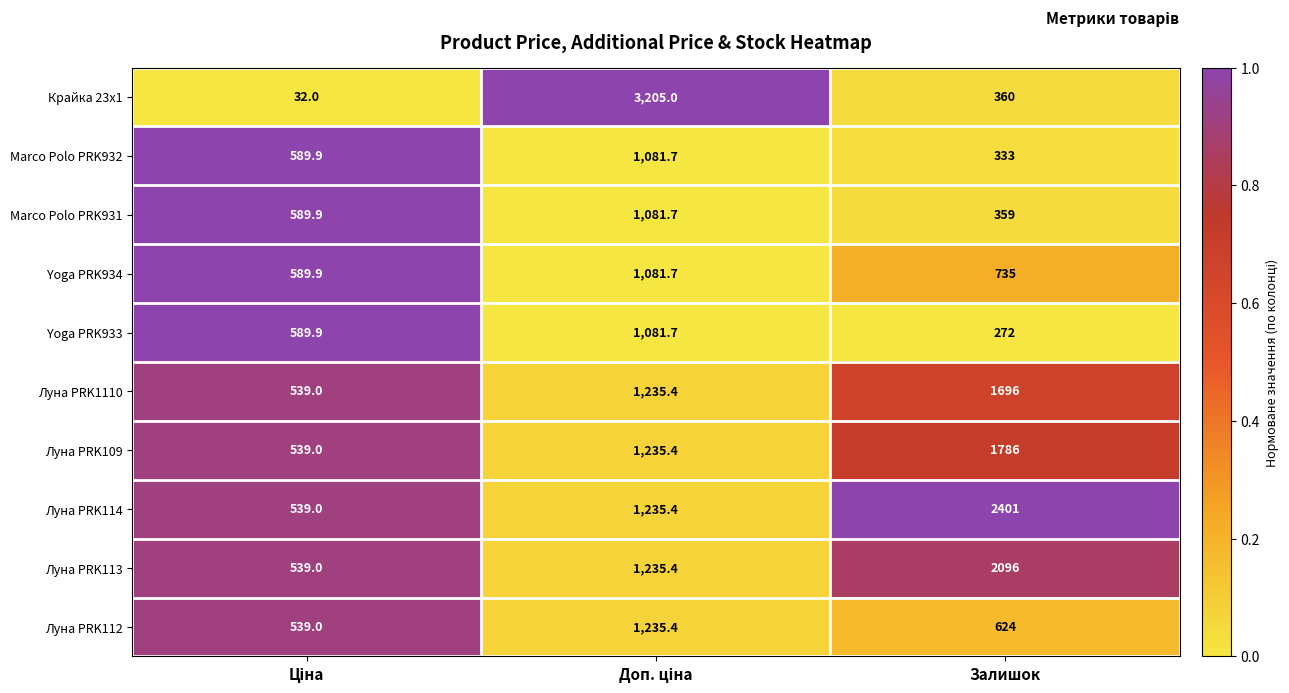

What is the sum of all Луна PRK114 values?

4175.4